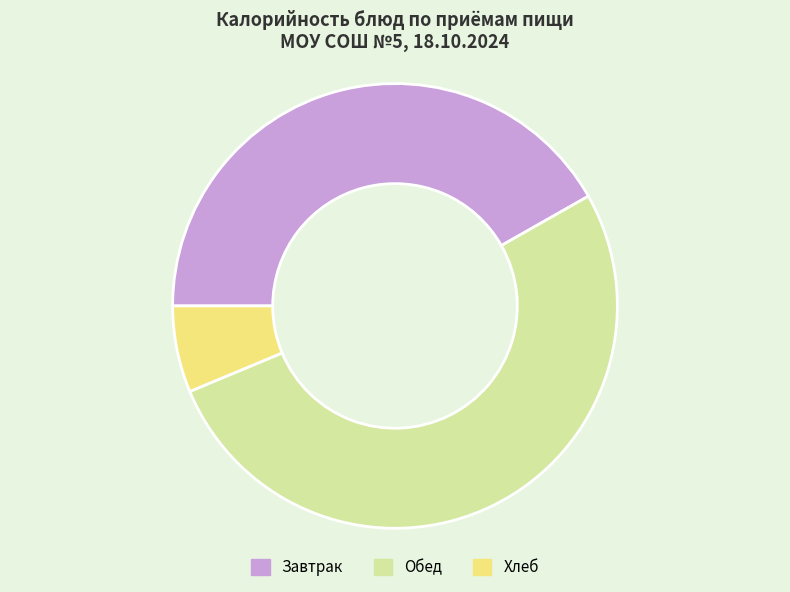

Does any single category account for the majority?

Yes